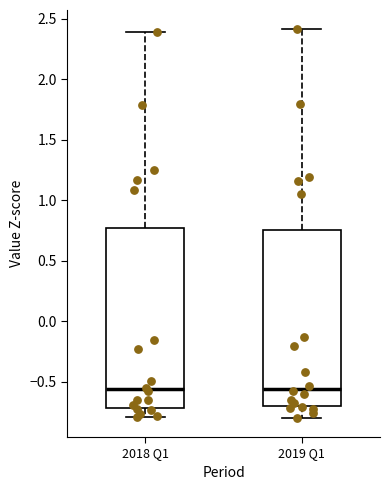

Where does the median line of the box for 2018 Q1 sit on the y-axis? The values are not printed on the chart, so give them approximately, as read against the axis.

-0.55